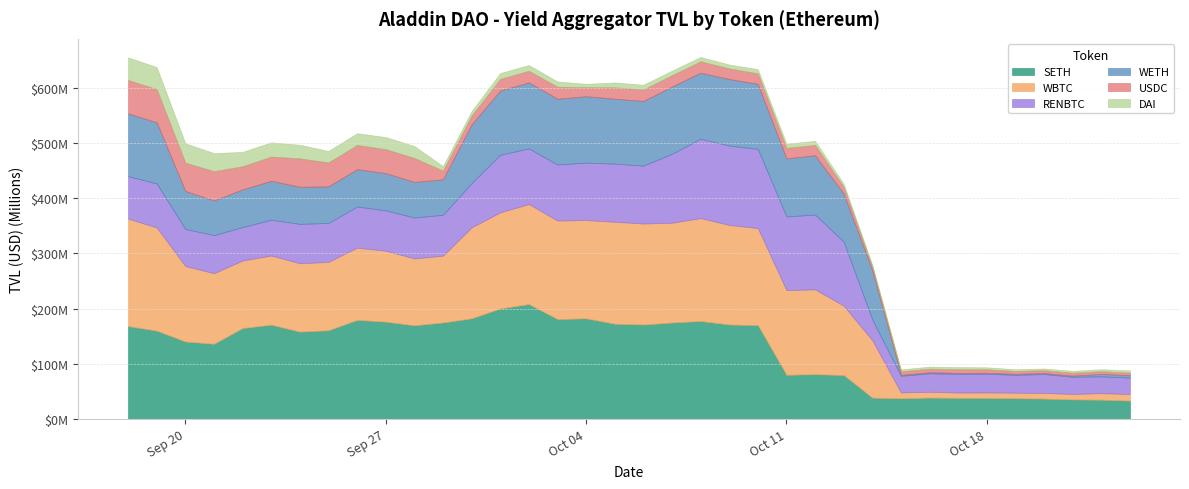

How many interior local peaks does the SETH series have?

7